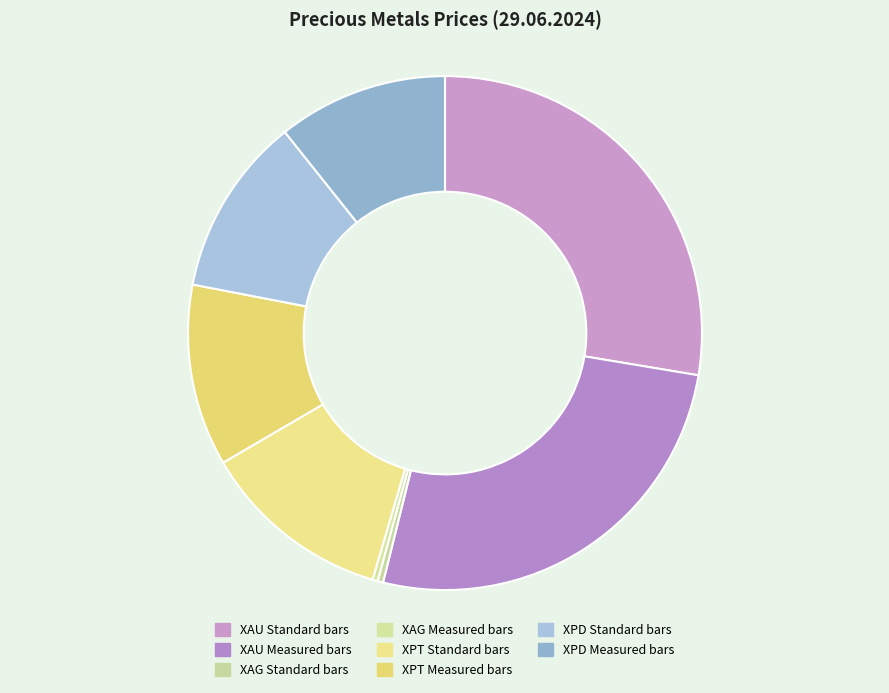

Which category has the biggest portion of the pie?

XAU Standard bars